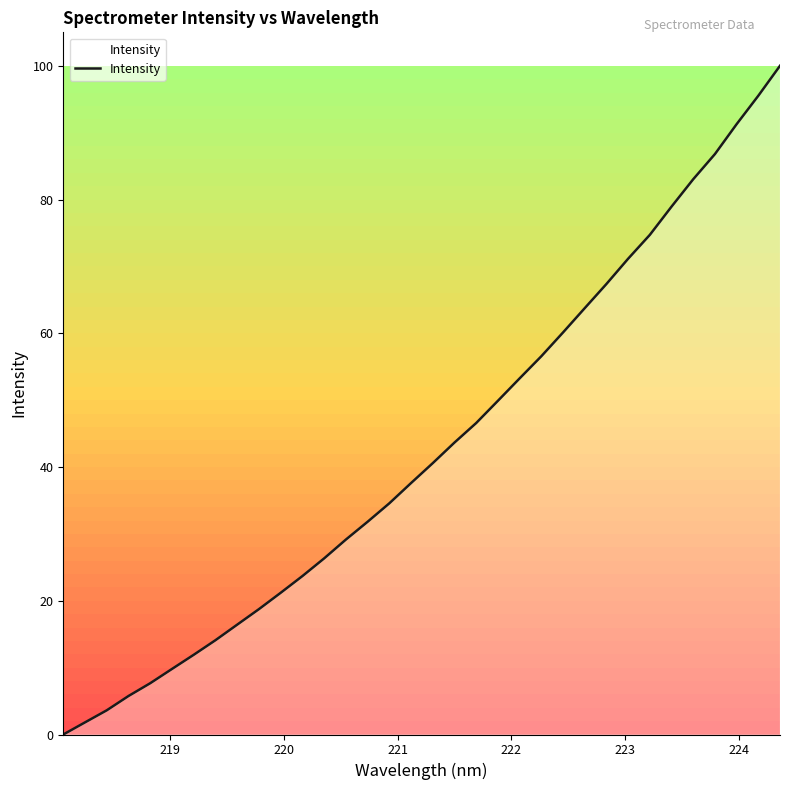

What is the greatest value displayed?

100.0